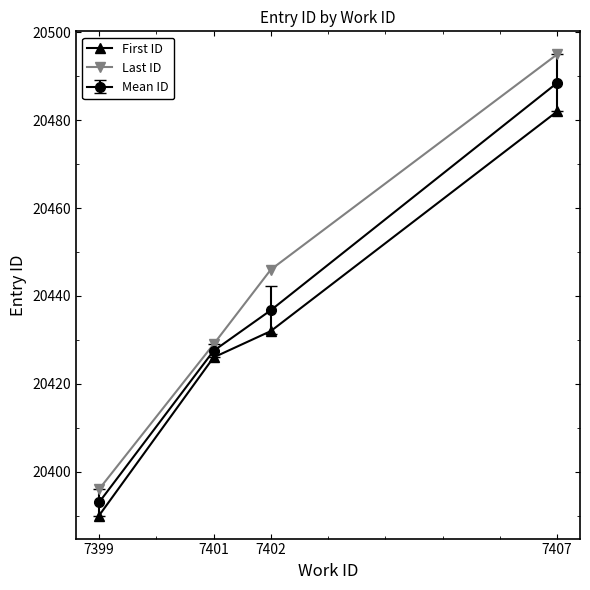

List the series in order of their overall mean, highest first.

Last ID, Mean ID, First ID